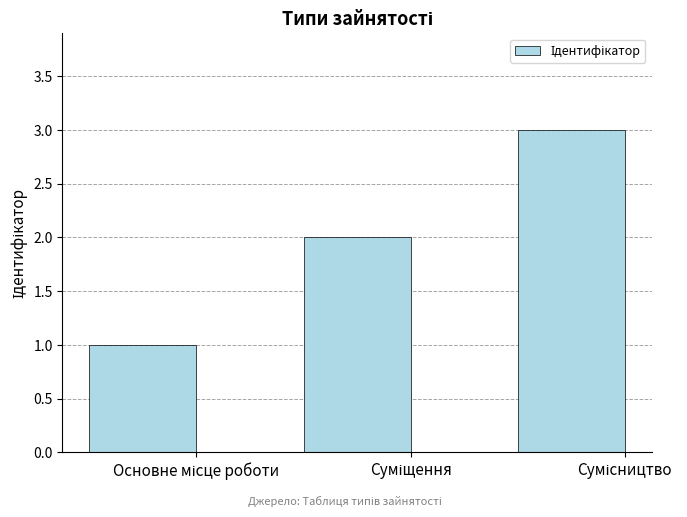

What is the maximum value shown in the chart?

3